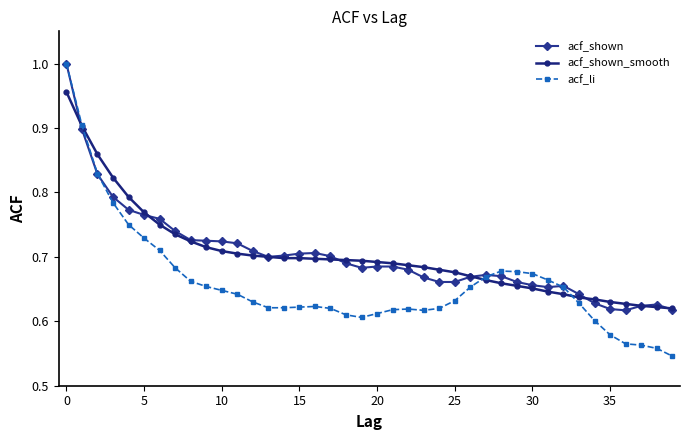

Which series has the widest spread of values?

acf_li